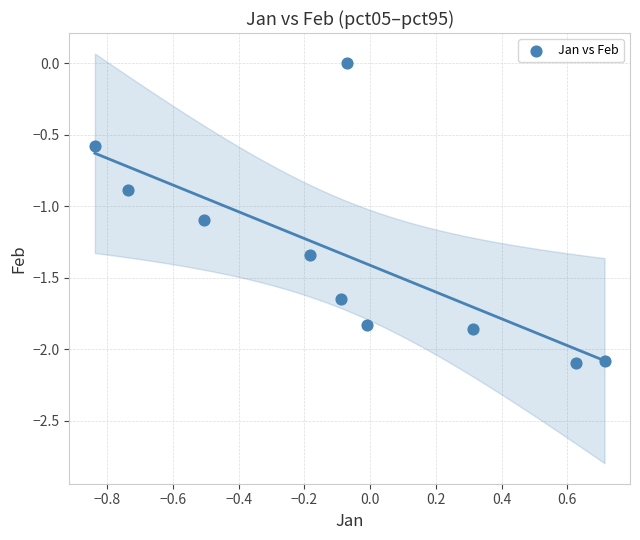

What is the range of X values (max minus min)?

1.6